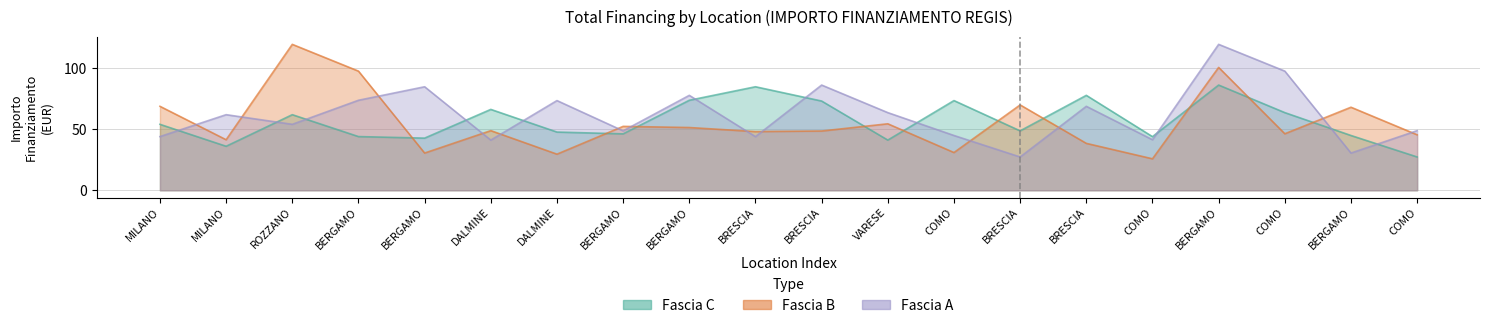

At BERGAMO, list the series in order from smallest to largest.

Fascia C, Fascia A, Fascia B